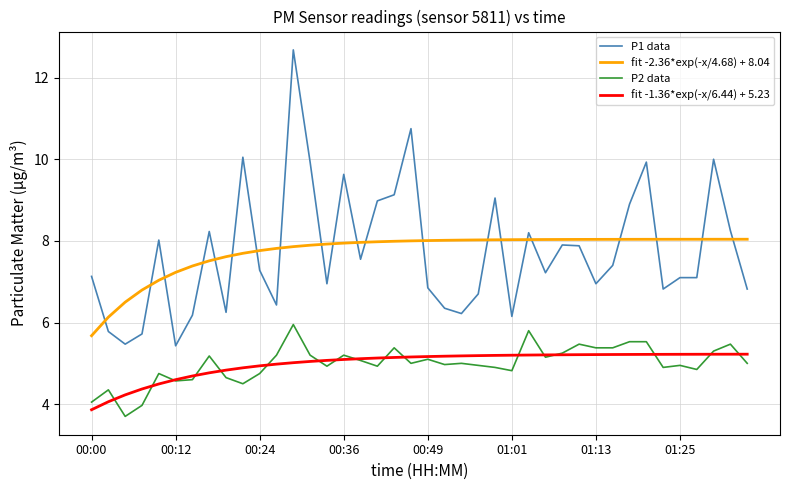

Count the number of categories in the chart.

40